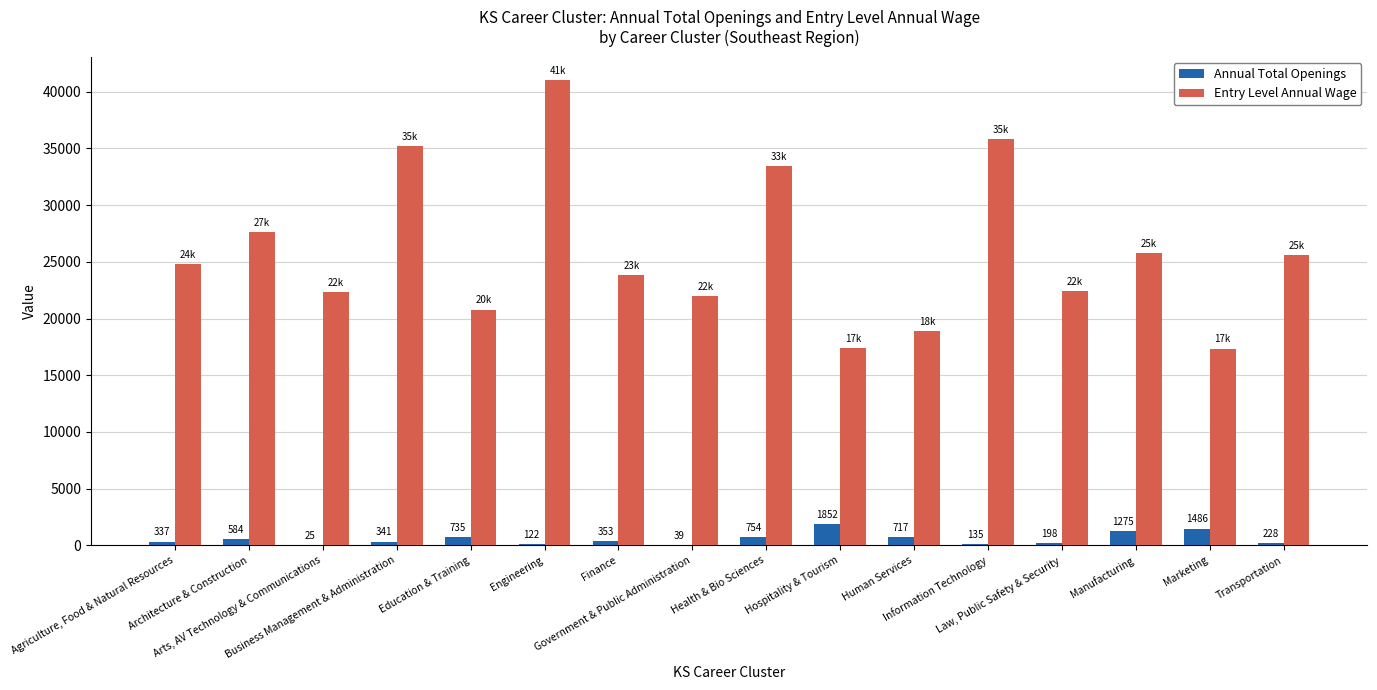

Is the value of Annual Total Openings at Manufacturing greater than the value of Entry Level Annual Wage at Manufacturing?

No